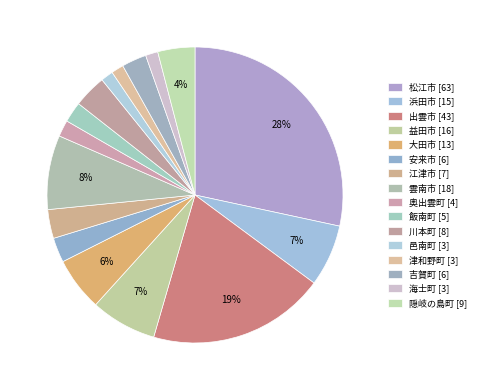

What is the ratio of the value at 益田市 to the value at 飯南町?

3.2